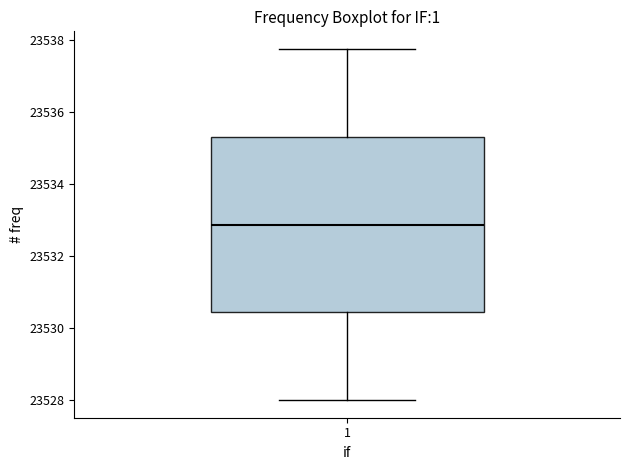

Transcribe this box plot: give where the median line is, the range the box spans, and where the two whiskers end, as read against the y-axis. The values are not printed on the chart, so give them approximately, as read against the axis.

median 23532.8, box 23530.4 to 23535.4, whiskers 23528.0 to 23537.8